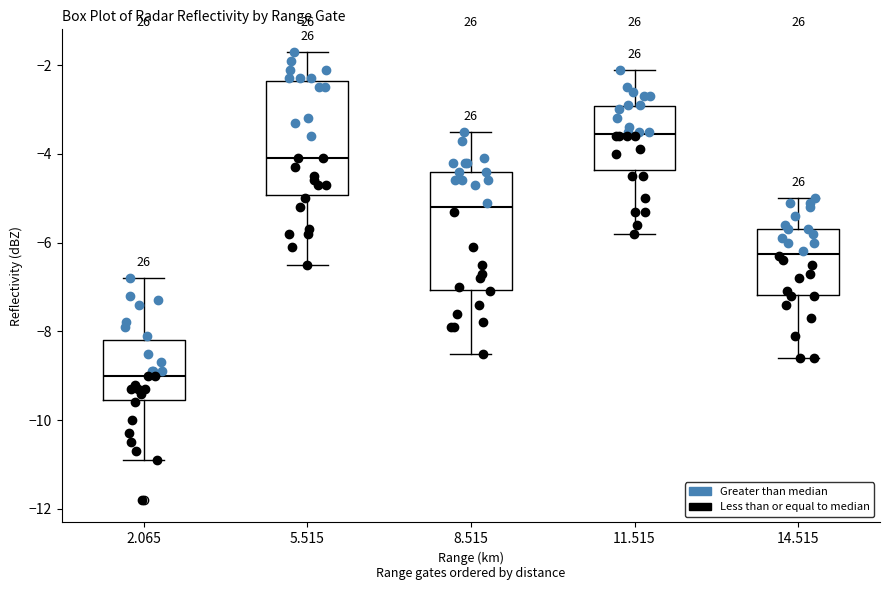

Which box has the lowest median line?

2.065